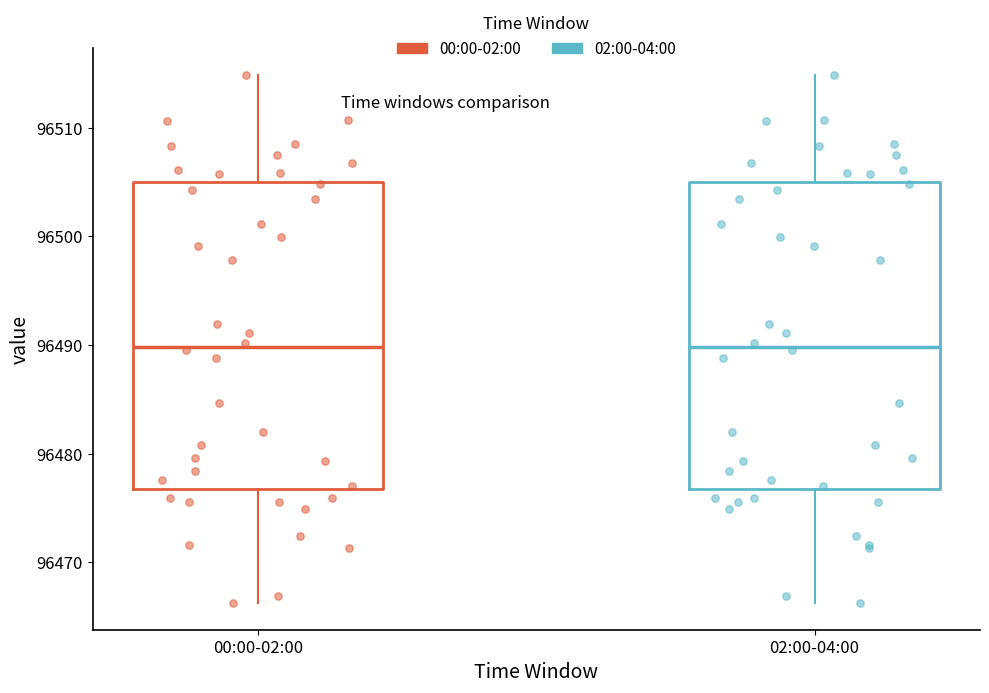

Where does the lower whisker of the box for 00:00-02:00 end on the y-axis? The values are not printed on the chart, so give them approximately, as read against the axis.

96466